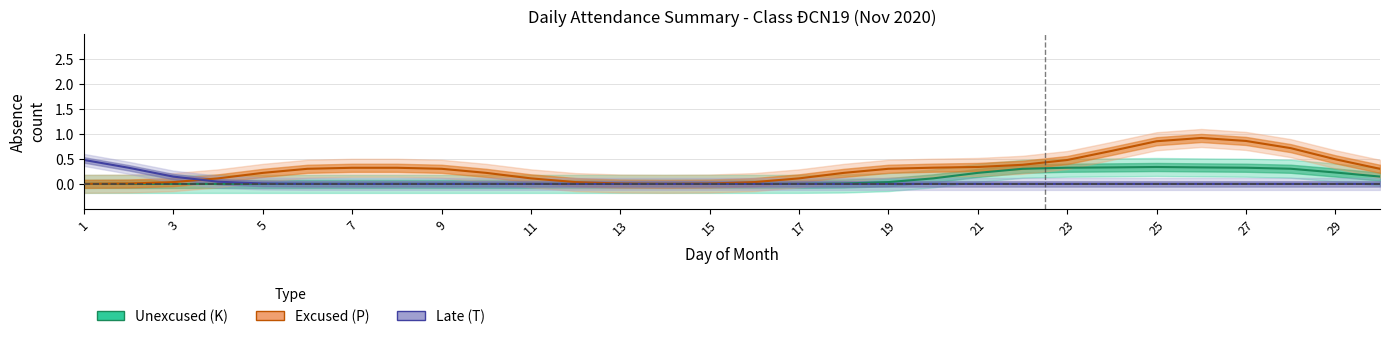

Which series has the largest total across all categories?

Excused (P)